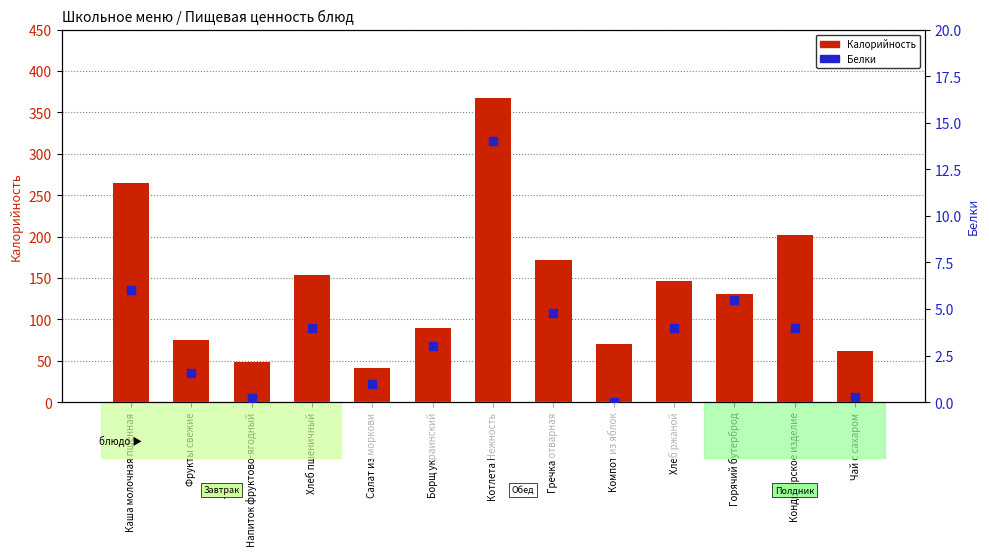

Which series has the widest spread of Y values?

Калорийность